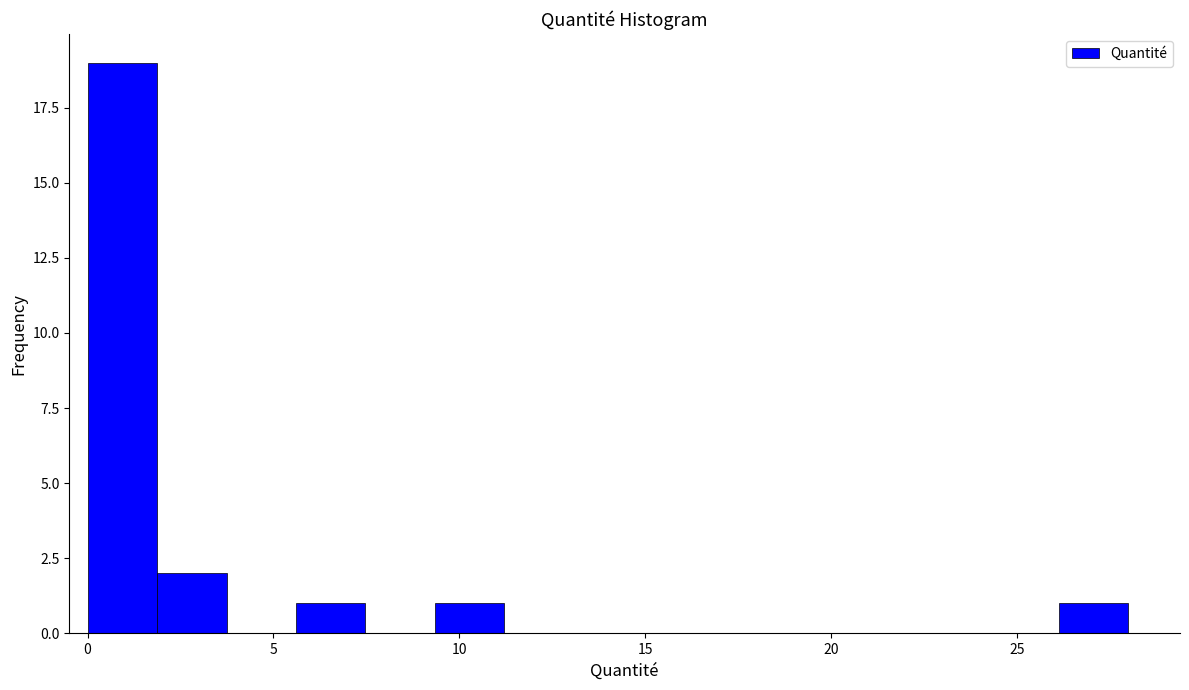

Read against the x-axis, roughly where is the centre of the tallest bar?

1.0